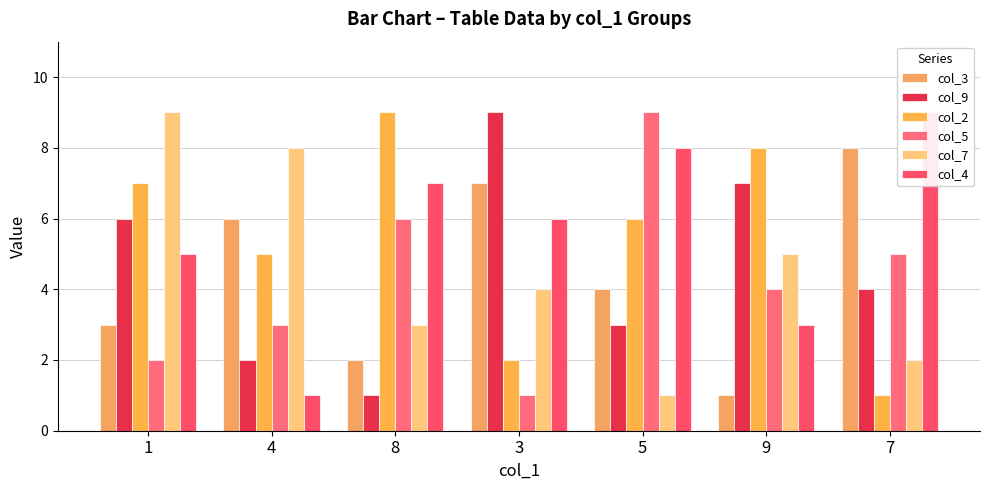

How many series are shown in this chart?

6